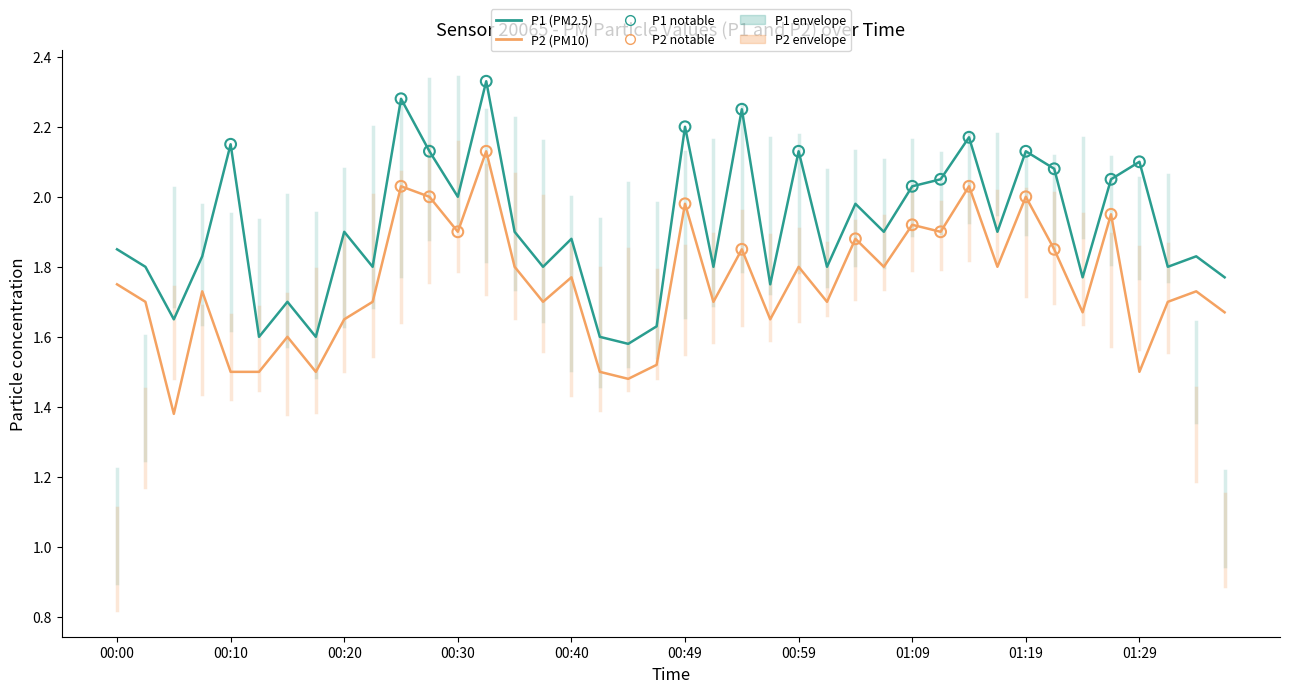

Which series has the largest total across all categories?

P1 (PM2.5)